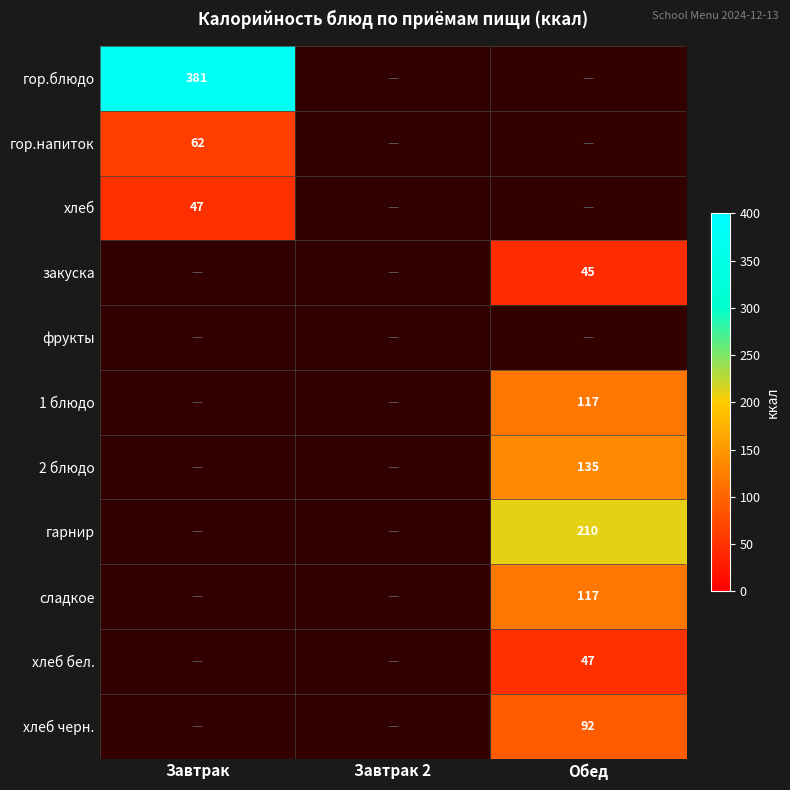

The value of закуска at Обед is 45. True or false?

True